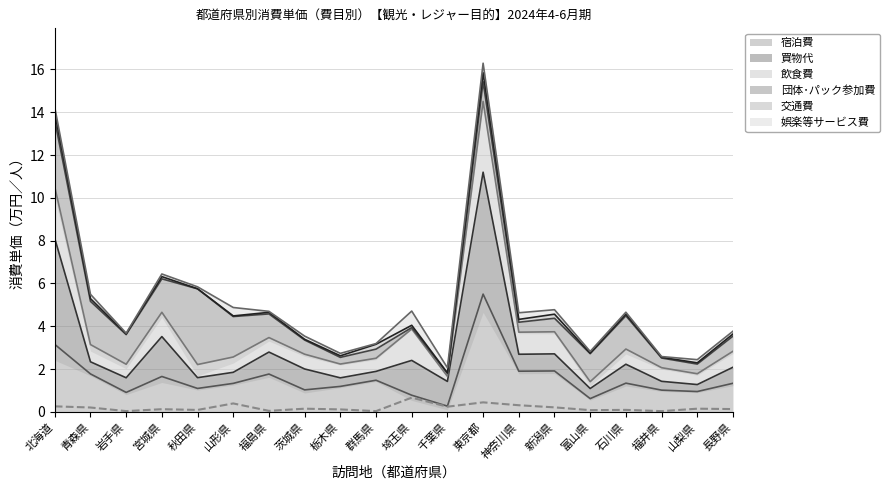

The value at 神奈川県 is 0.3. True or false?

True